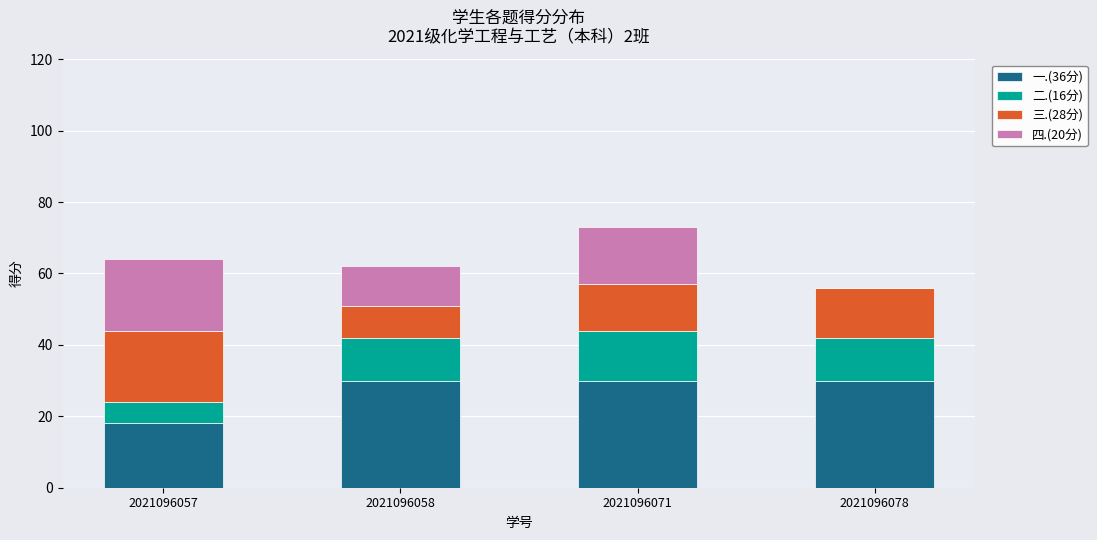

The value of 一.(36分) at 2021096078 is 12. True or false?

False